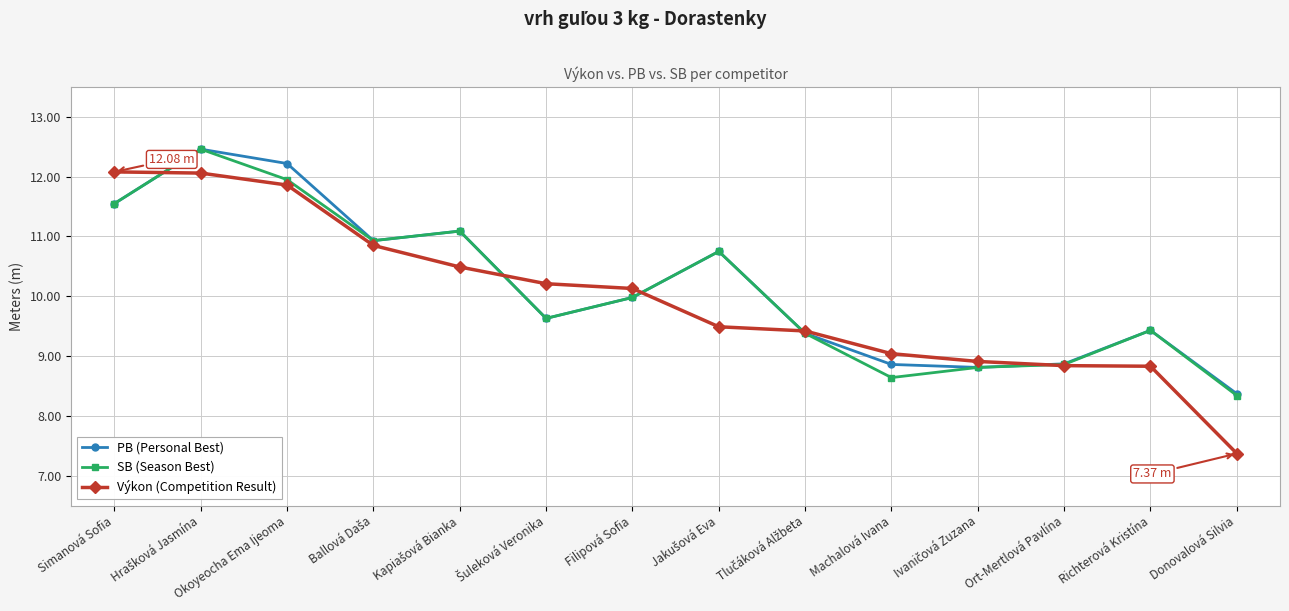

At how many categories does at least one series exceed 8?

14